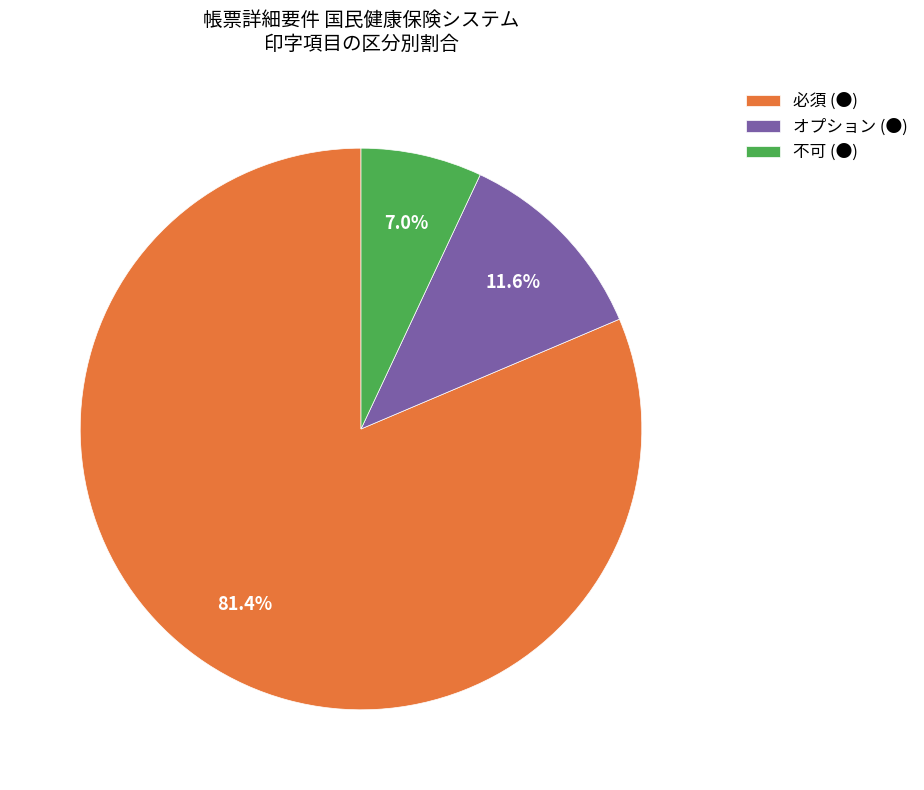

How many segments does this pie chart have?

3